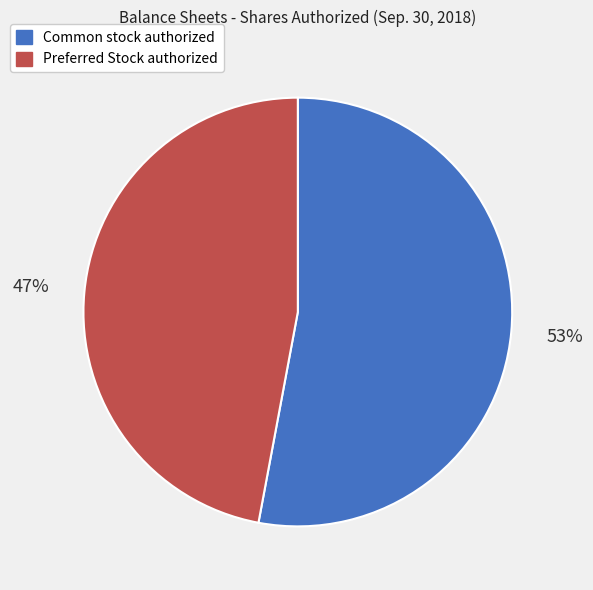

Is there a majority slice in this chart?

Yes